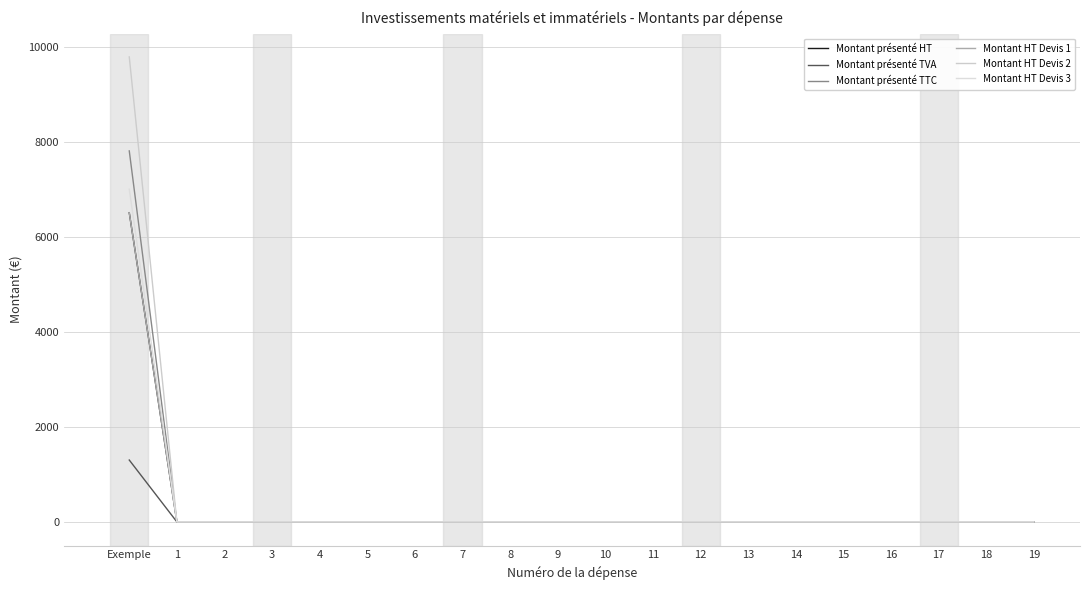

Does the chart have visible grid lines?

Yes